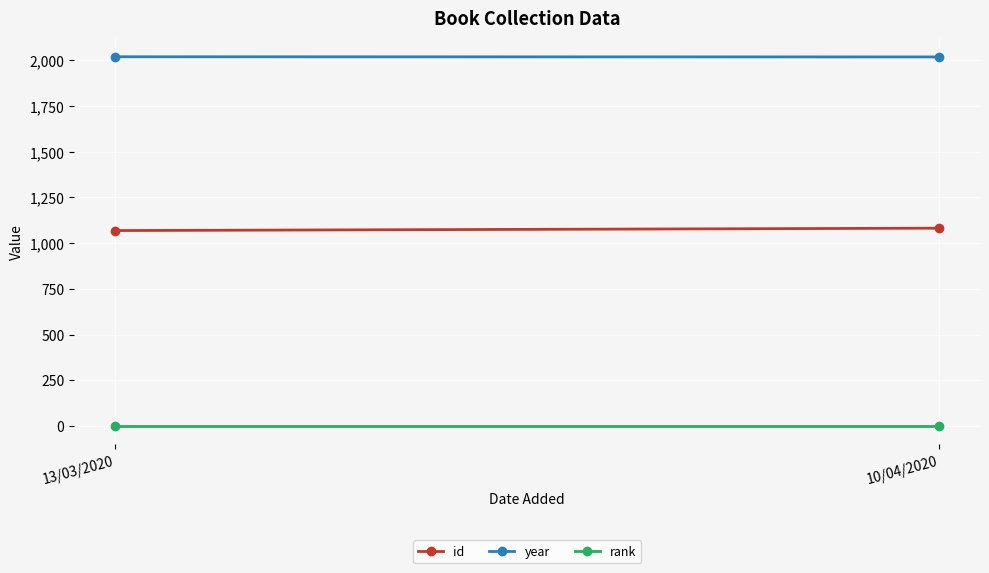

What is the sum of all year values?

4037